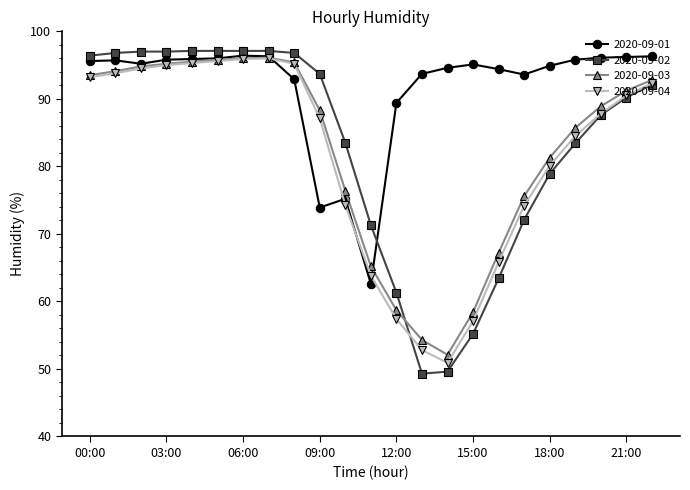

After their last crossing, which series has the higher values: 2020-09-01 or 2020-09-02?

2020-09-01